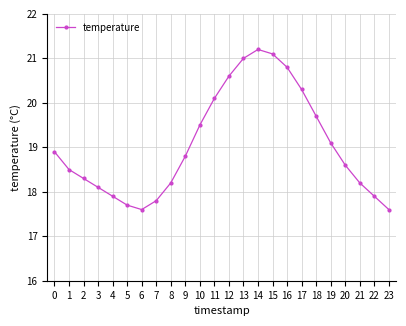

What is the change in value from 2 to 13?

+2.7